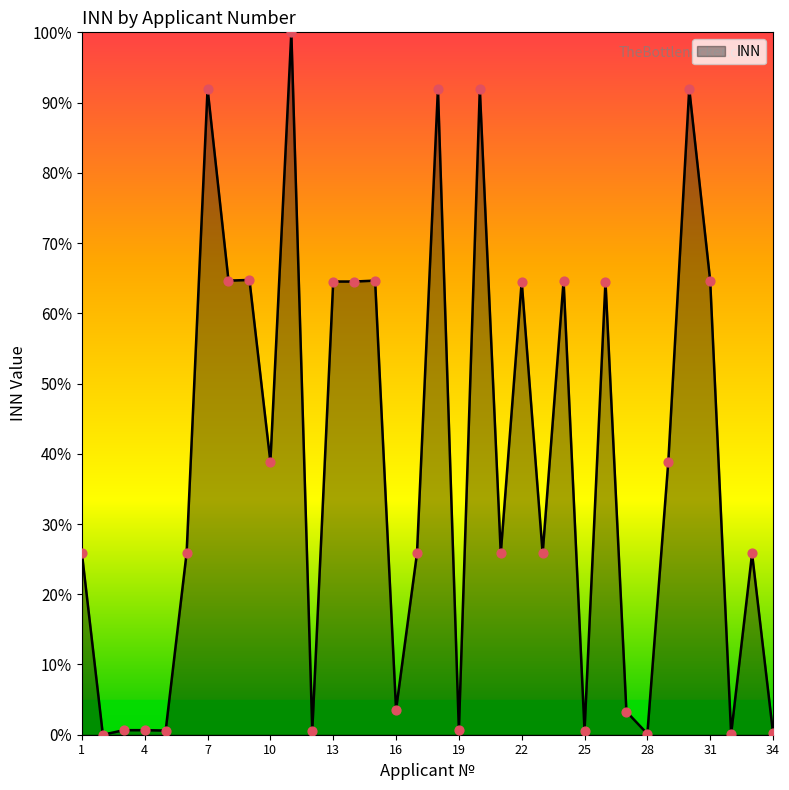

What is the difference between the maximum and minimum values?

100.0